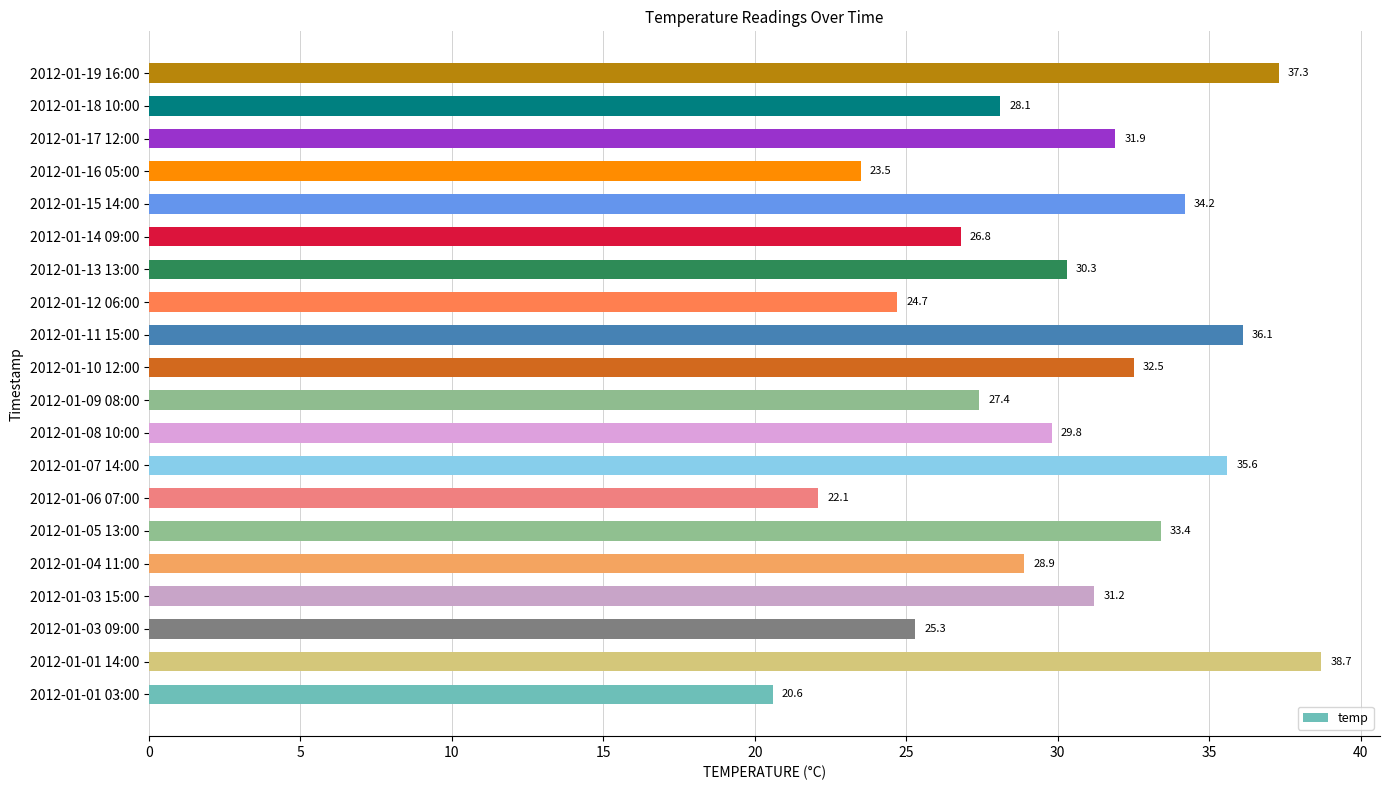

Rank the categories by value from highest to lowest.

2012-01-01 14:00, 2012-01-19 16:00, 2012-01-11 15:00, 2012-01-07 14:00, 2012-01-15 14:00, 2012-01-05 13:00, 2012-01-10 12:00, 2012-01-17 12:00, 2012-01-03 15:00, 2012-01-13 13:00, 2012-01-08 10:00, 2012-01-04 11:00, 2012-01-18 10:00, 2012-01-09 08:00, 2012-01-14 09:00, 2012-01-03 09:00, 2012-01-12 06:00, 2012-01-16 05:00, 2012-01-06 07:00, 2012-01-01 03:00